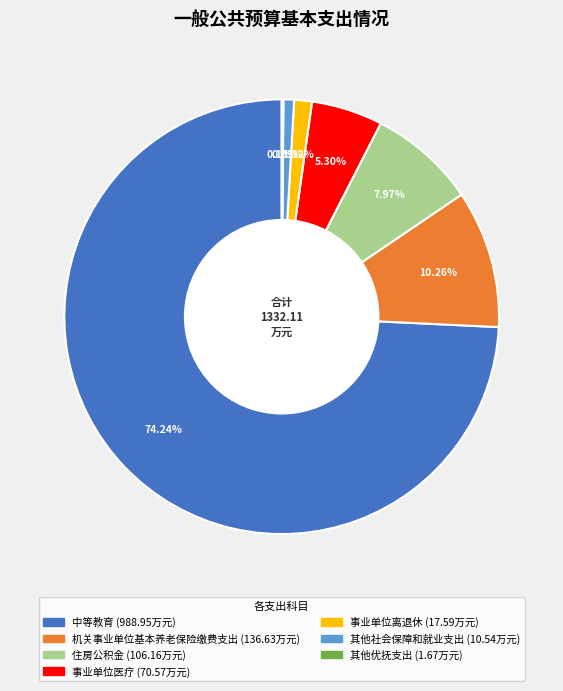

Is it true that 事业单位医疗 is 5% of the pie?

True